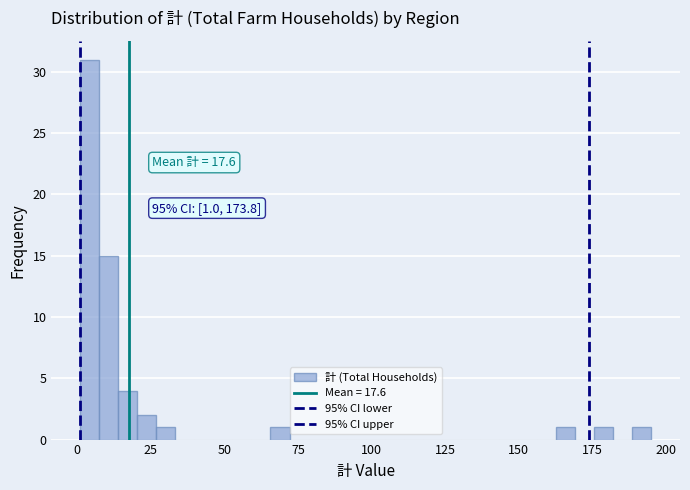

Around what value on the x-axis is the tallest bar? Give the approximate position of its centre, as read against the axis.

5